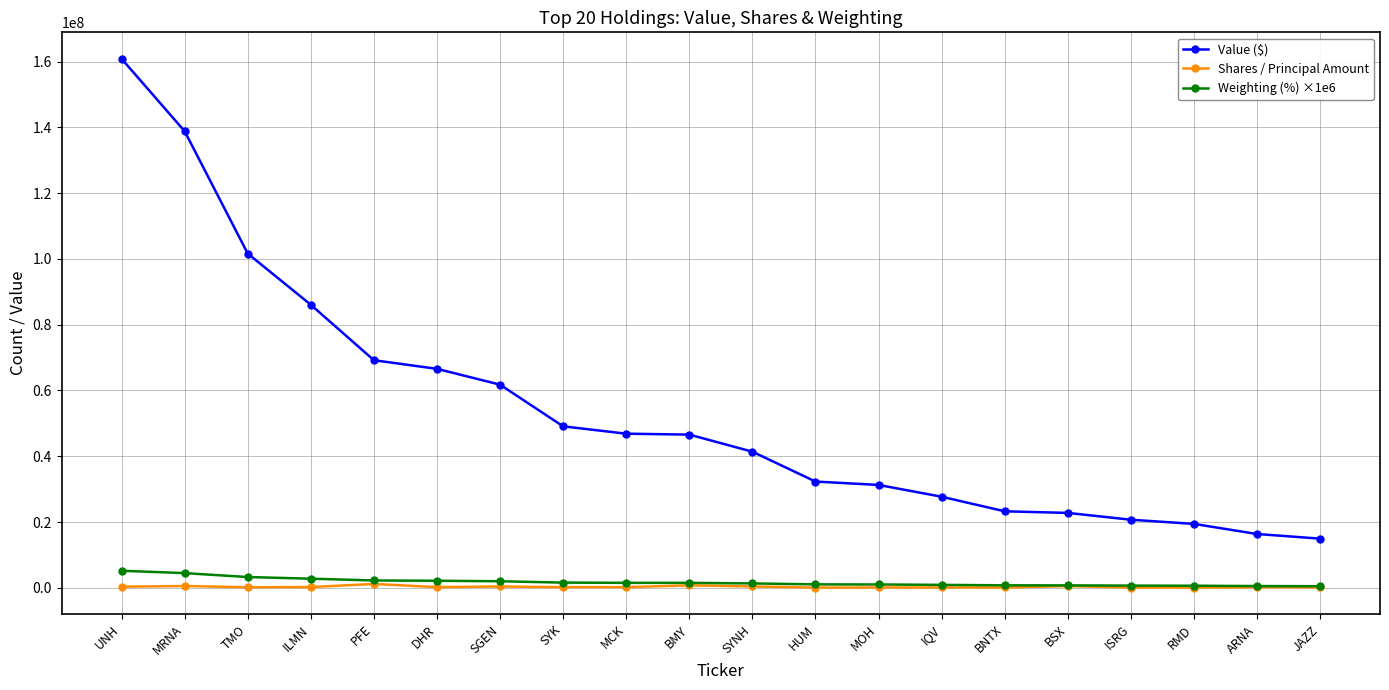

What is the label of the 12th point from the left?

HUM